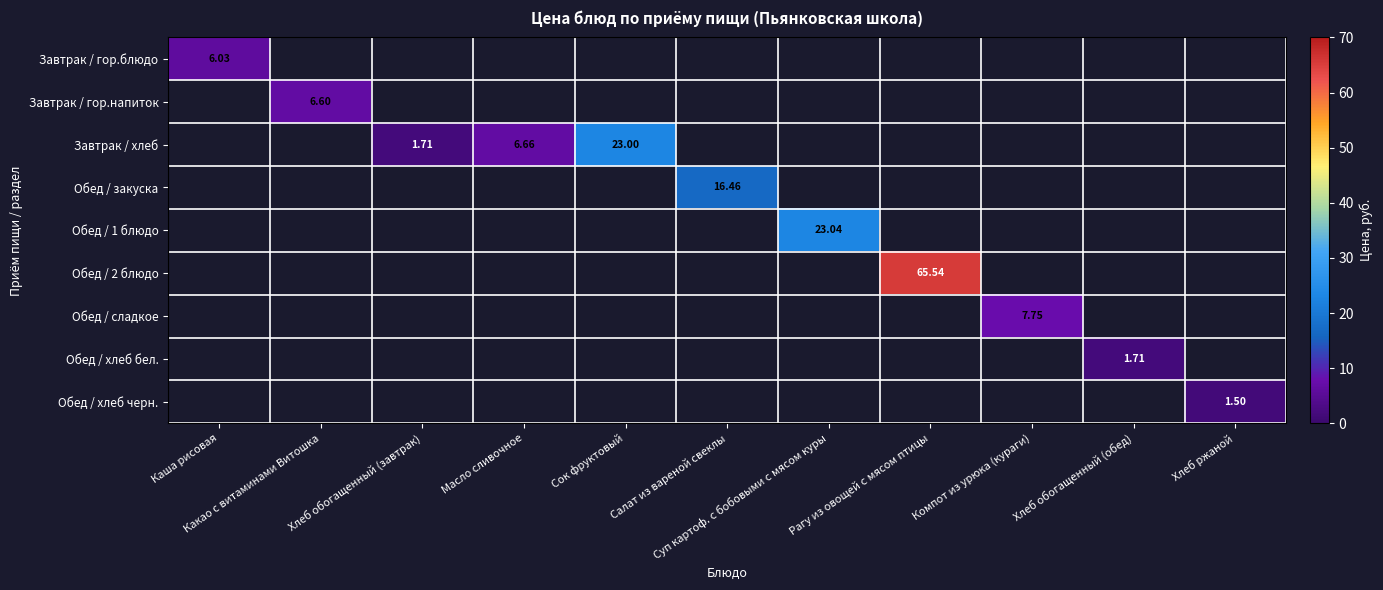

At how many categories does at least one series exceed 19?

3